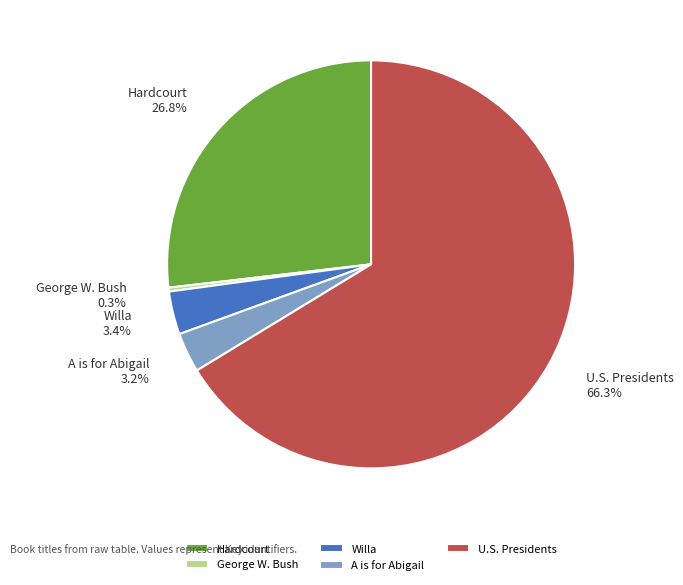

Do U.S. Presidents and Hardcourt together represent more than half of the pie?

Yes